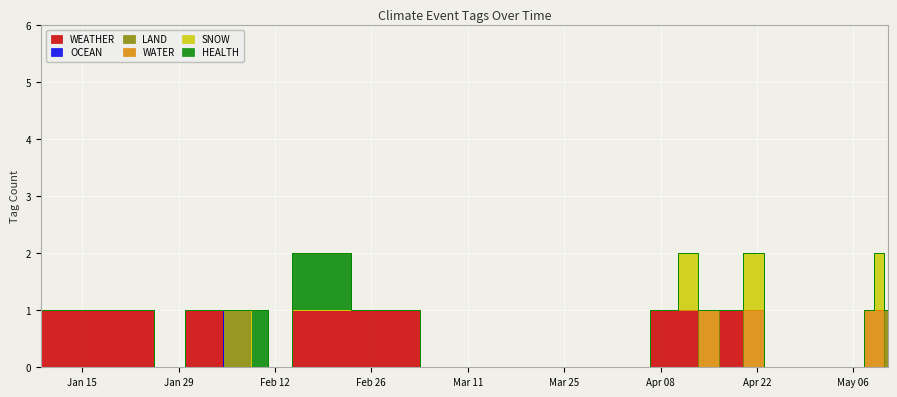

At which category is the sum across all series the highest?

2024-02-15